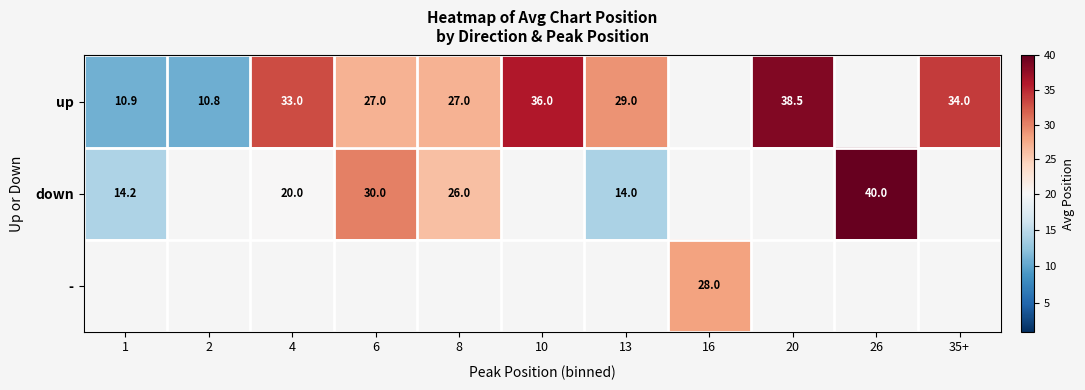

The value of down at 26 is 40.0. True or false?

True